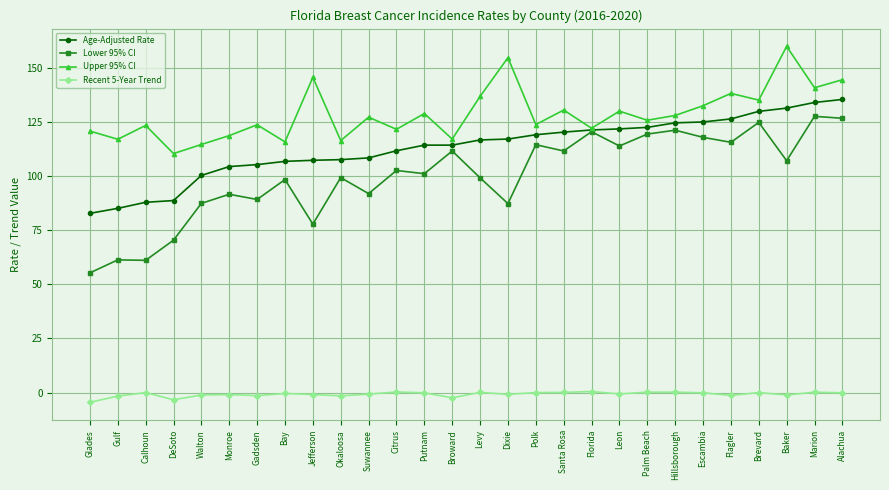

What is the maximum value shown in the chart?

159.9